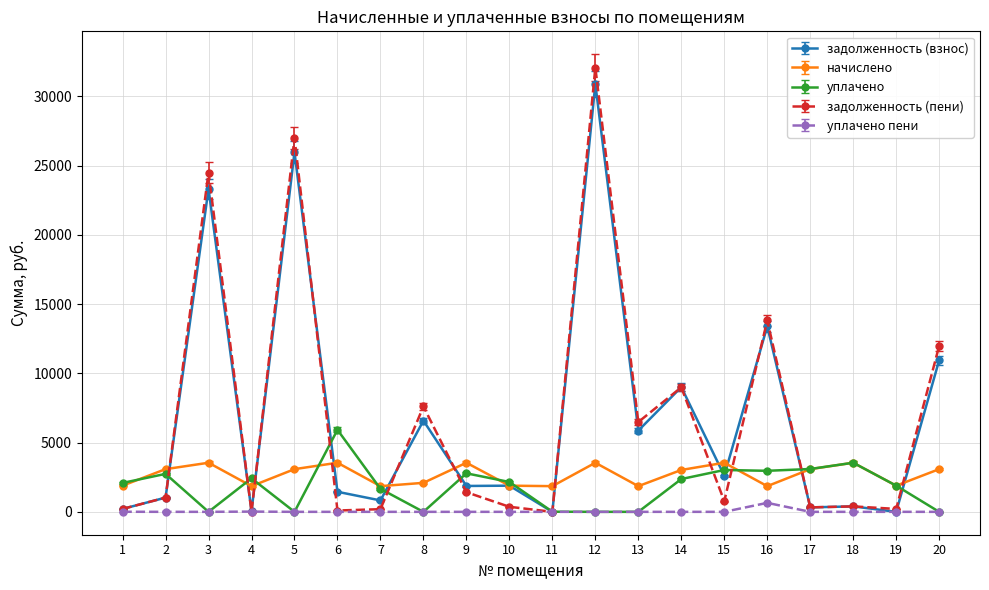

What is the difference between the second highest and second lowest values in the уплачено series?

3545.1